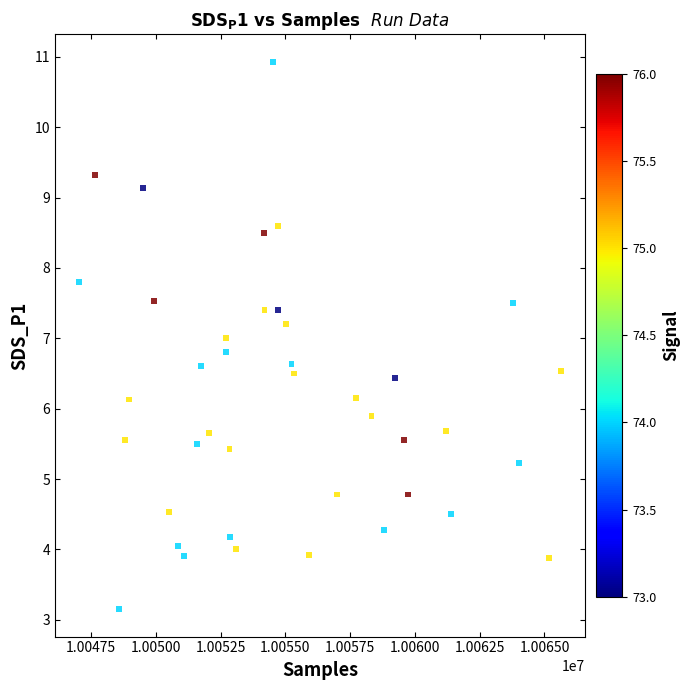

What is the range of X values (max minus min)?

18597.0